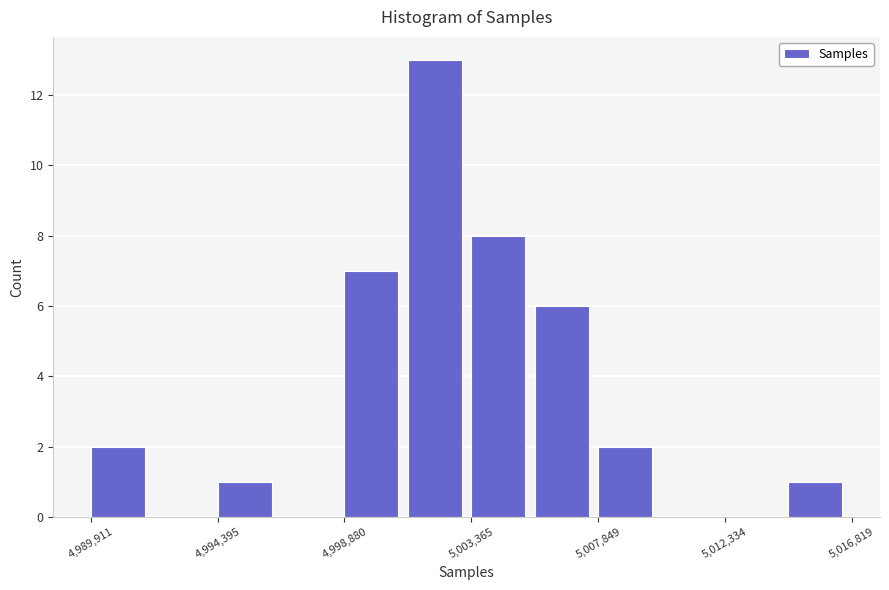

Over which range of the x-axis is the bar tallest?

5001000 to 5003500